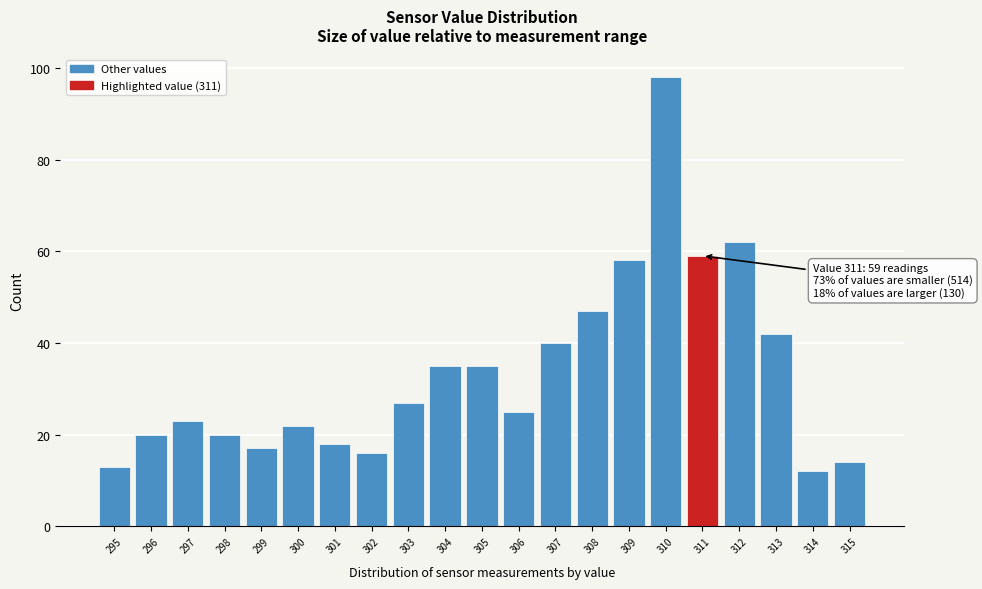

Which range on the x-axis has the tallest bar?

309.5 to 310.5